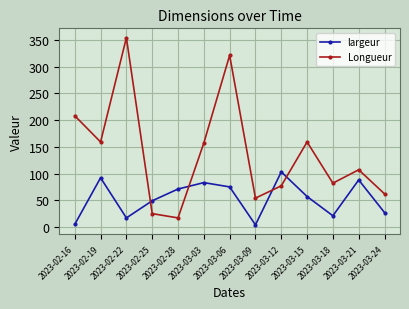

What is the average value of the Longueur series?

137